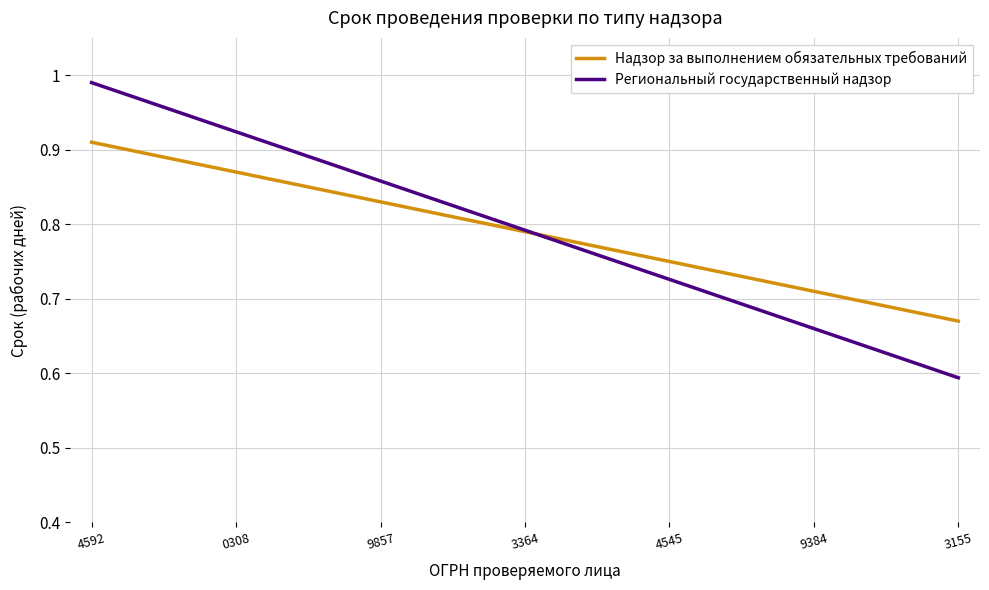

True or false: Надзор за выполнением обязательных требований has more than 0 points higher than both neighbors.

False